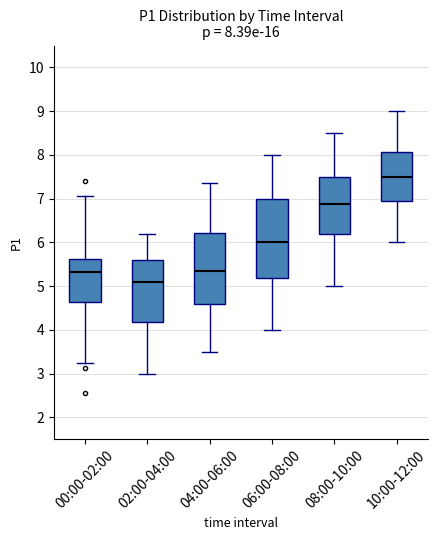

Which box's median line is the lowest?

02:00-04:00